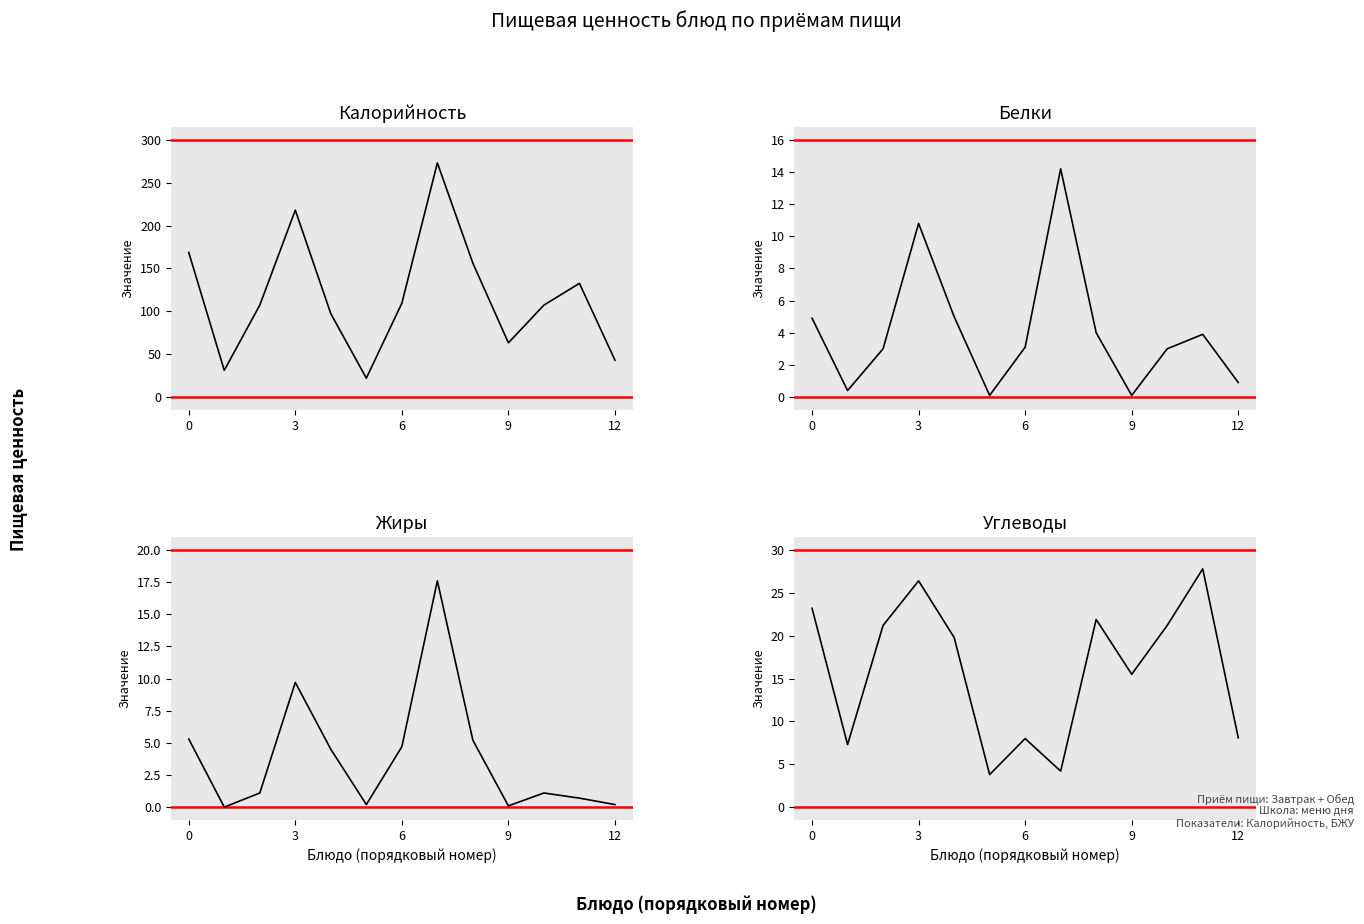

What is the difference between the maximum and second lowest values in the Углеводы series?

23.6